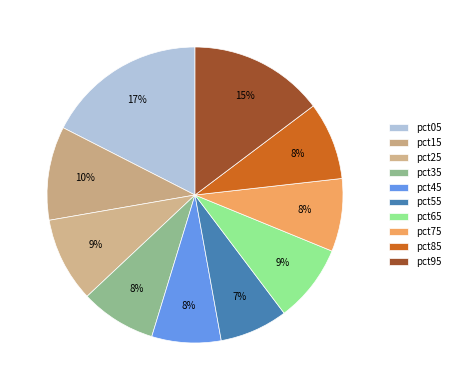

Count the number of slices in the pie.

10